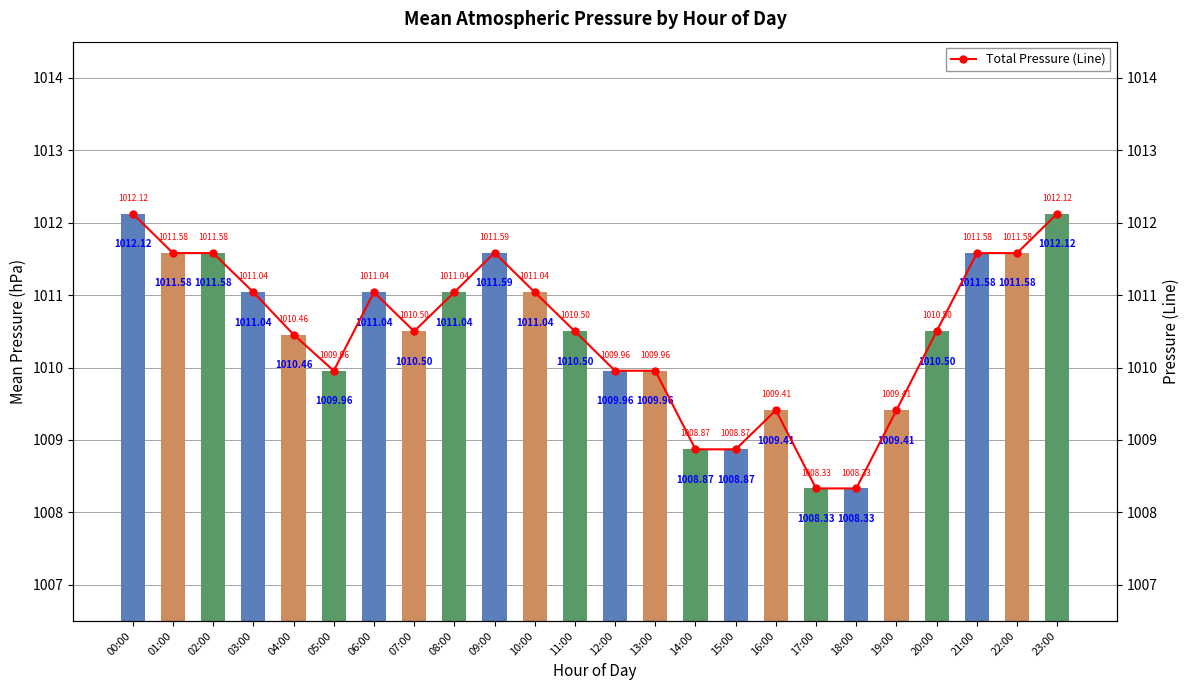

What is the label of the 3rd bar from the left?

02:00